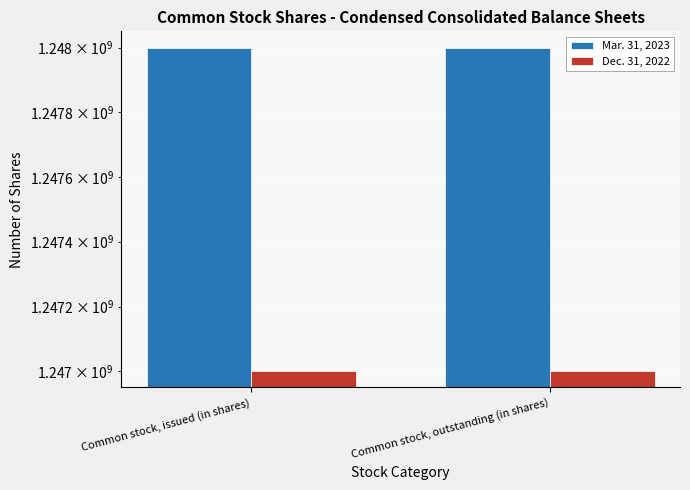

The value of Mar. 31, 2023 at Common stock, issued (in shares) is 1248000000. True or false?

True